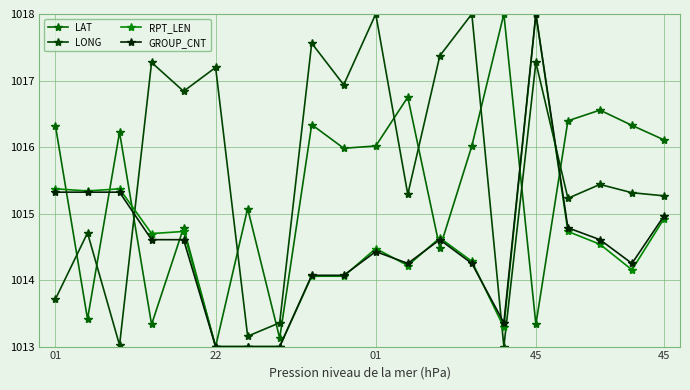

Count the number of data series in this chart.

4